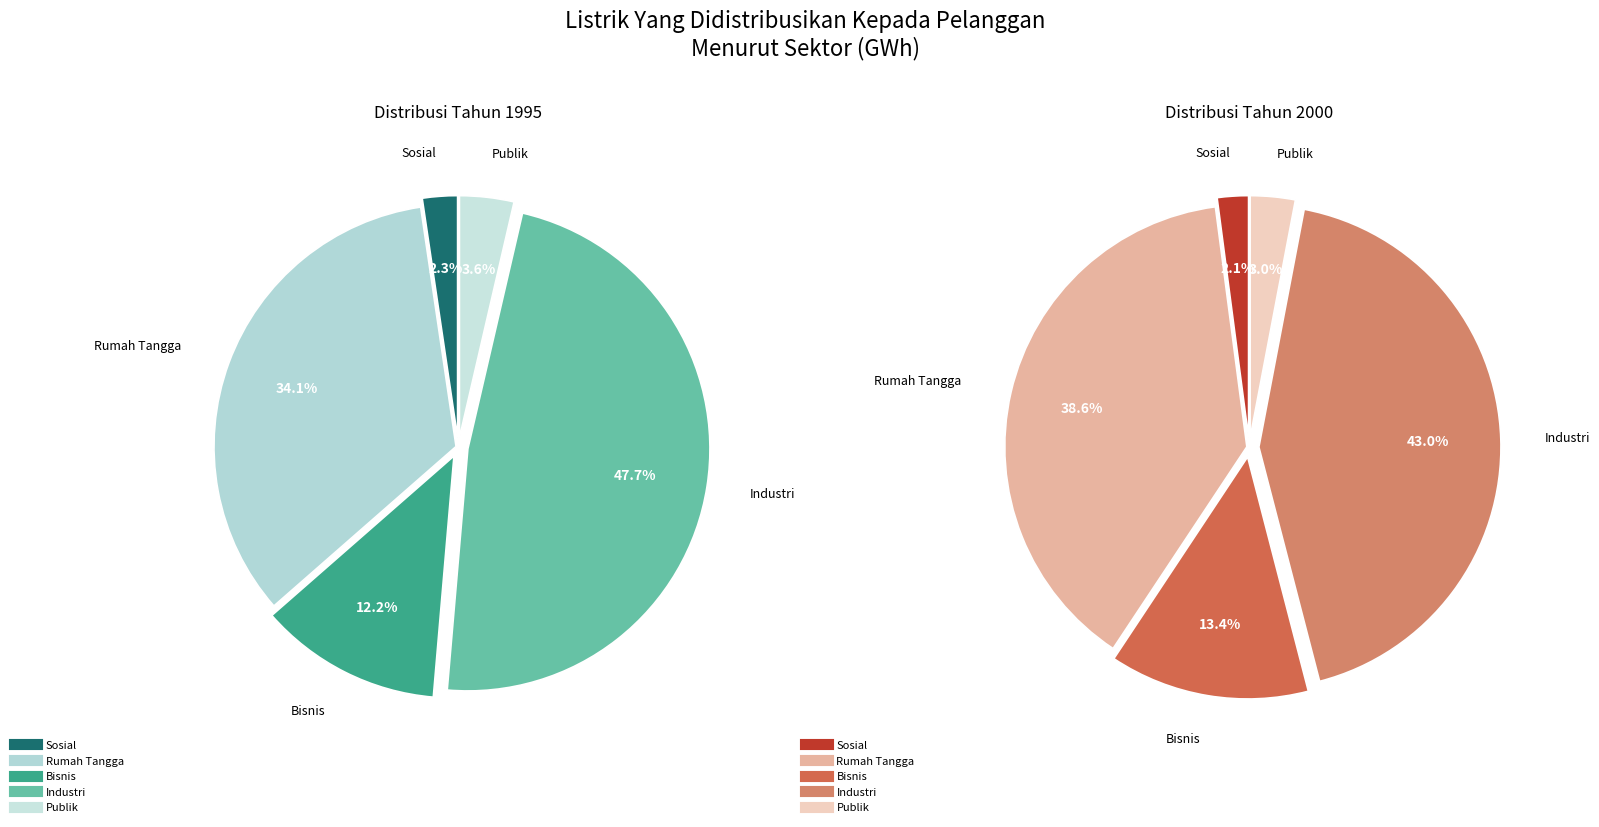

How many slices are in this pie chart?

5